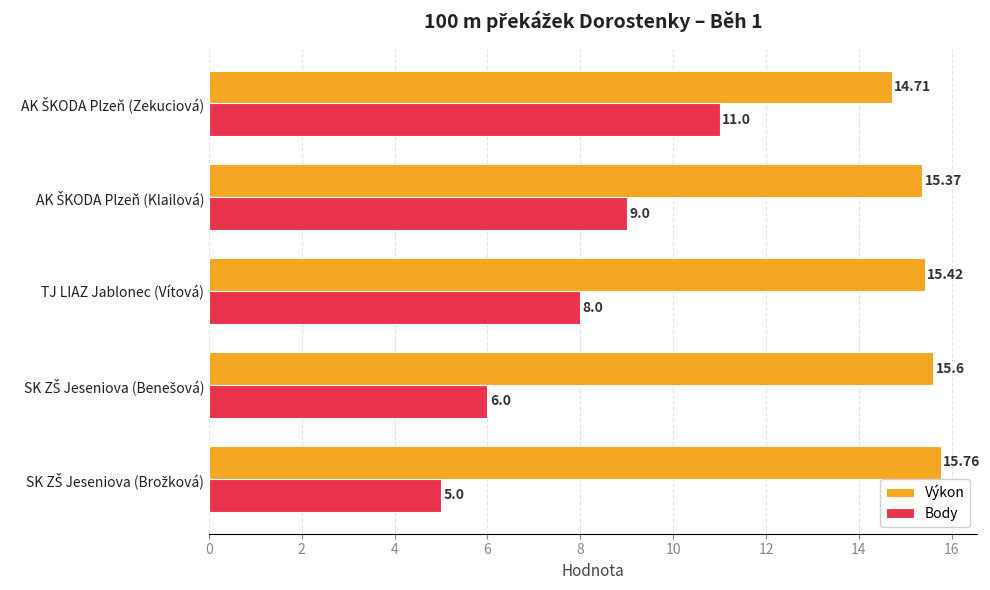

List the series in order of their overall mean, highest first.

Výkon, Body